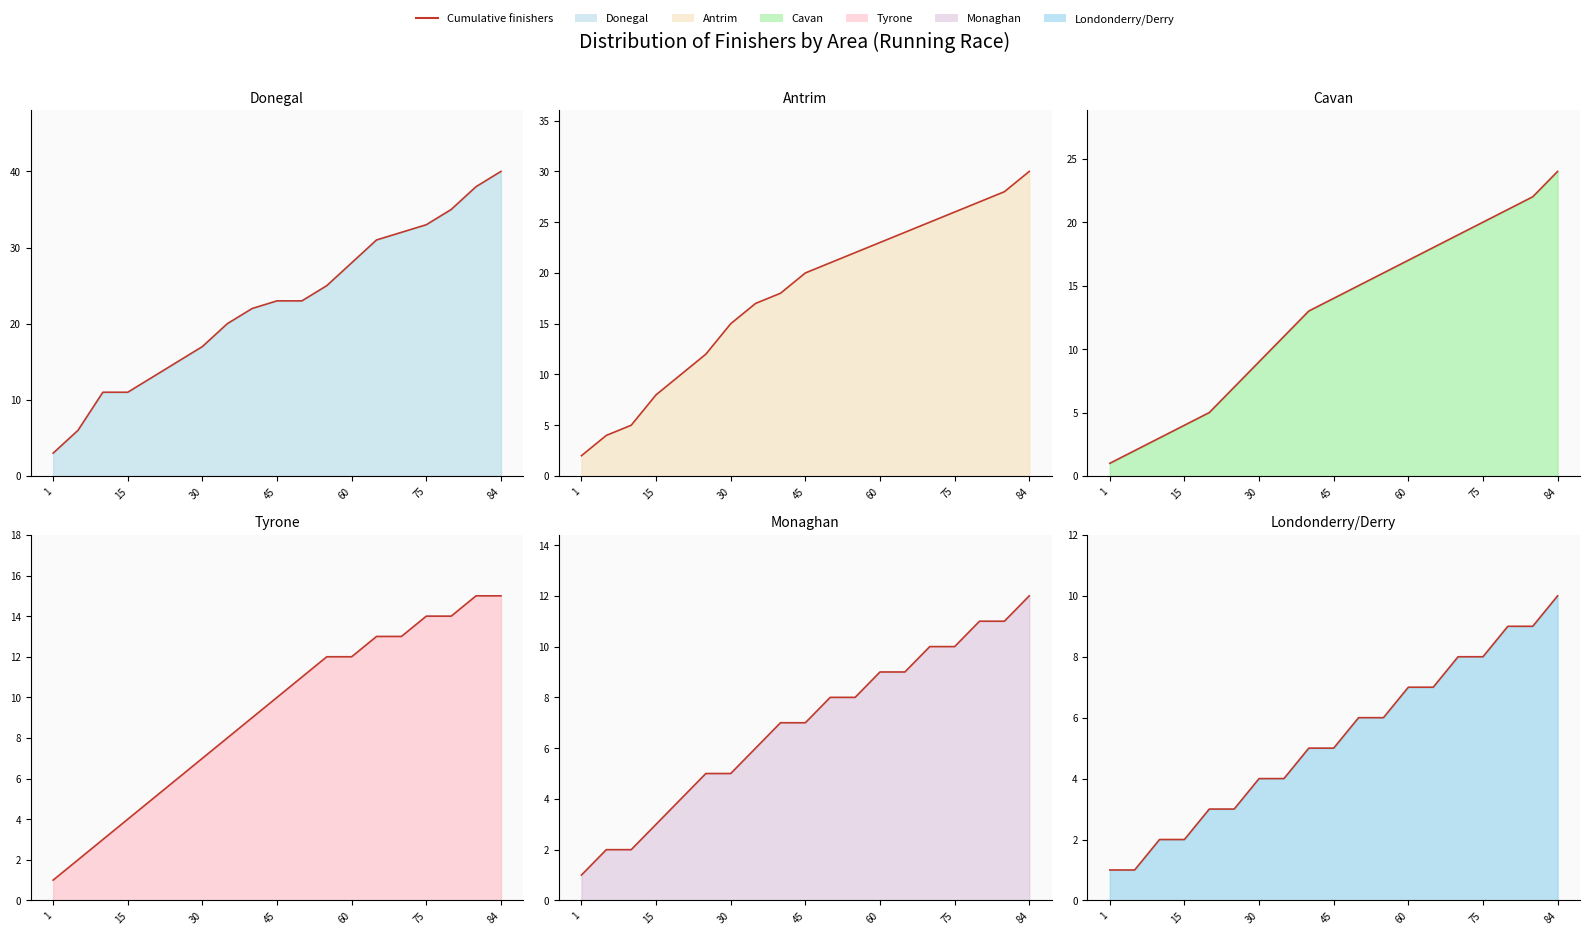

What is the average value of the Monaghan line series?

7